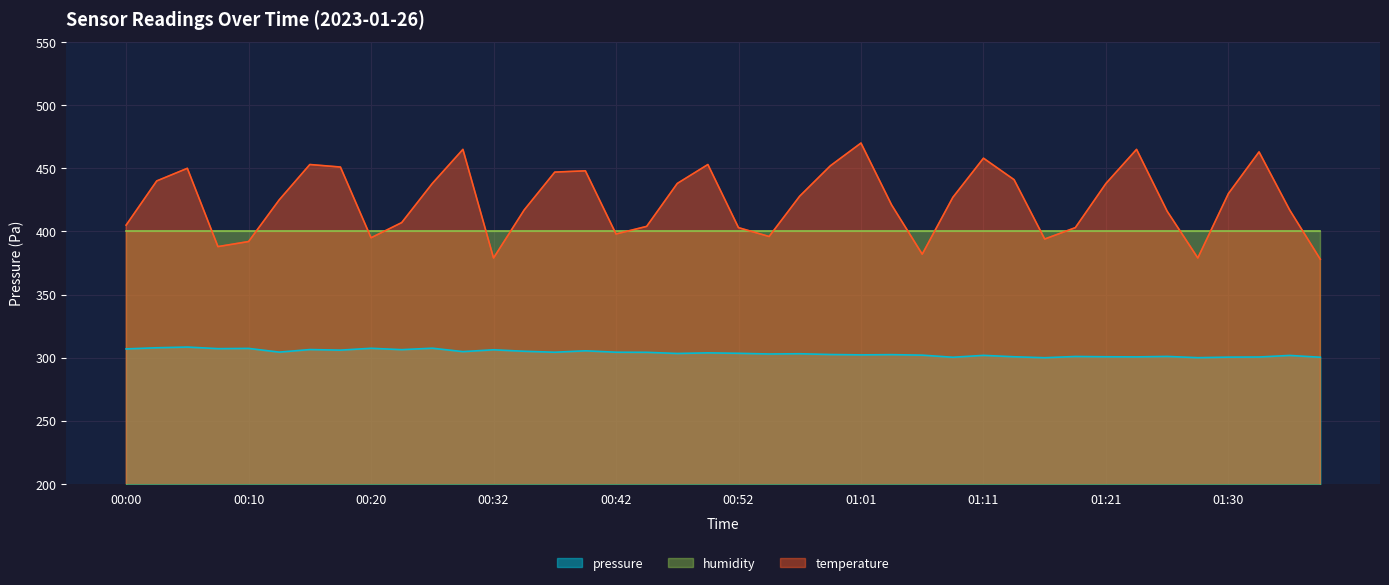

Is it true that pressure equals 447.1 at 00:42?

False